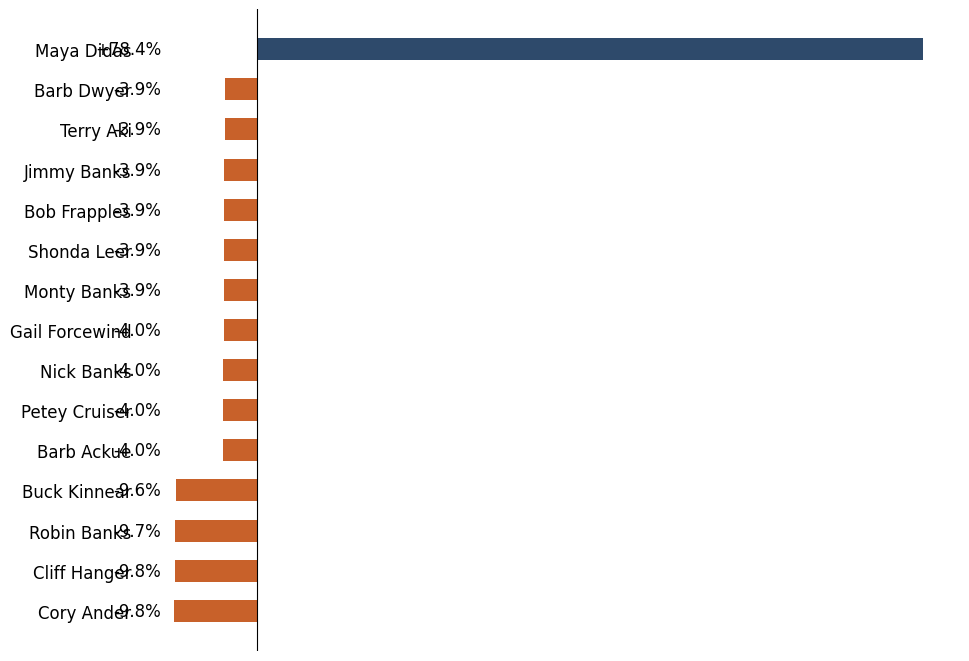

Which has a higher value, Jimmy Banks or Cliff Hanger?

Jimmy Banks